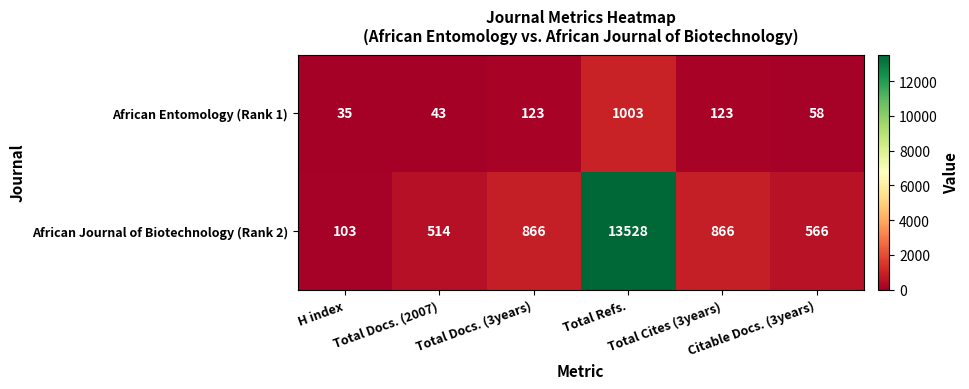

Rank the series by their maximum value, from lowest to highest.

African Entomology (Rank 1), African Journal of Biotechnology (Rank 2)